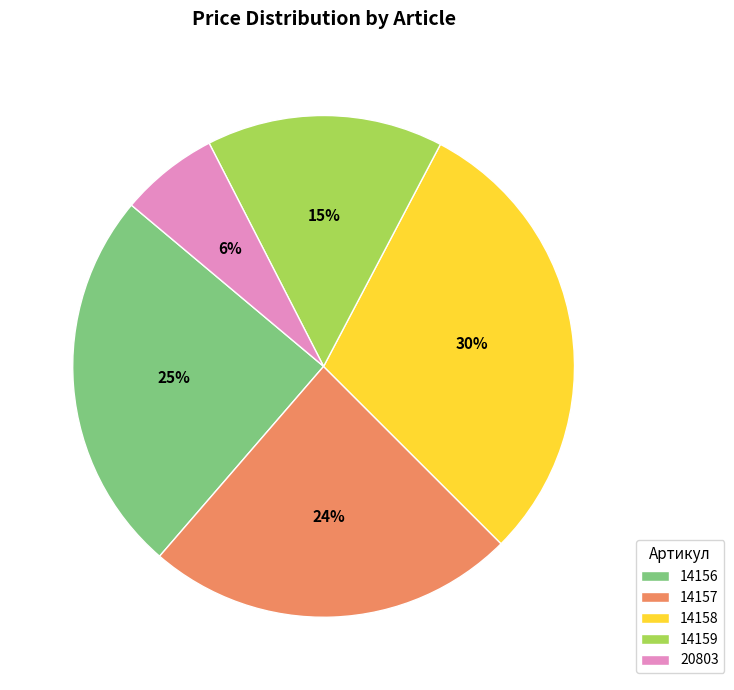

Rank the categories by value from lowest to highest.

20803, 14159, 14157, 14156, 14158